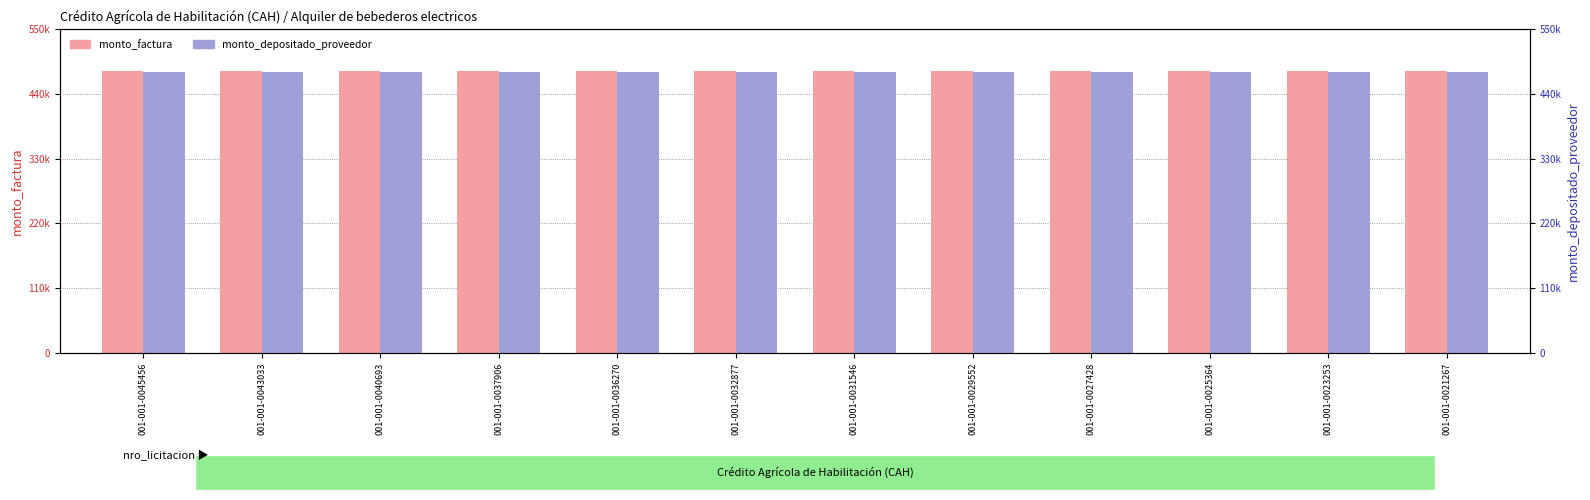

Rank the series at 001-001-0040693 from highest to lowest value.

monto_factura, monto_depositado_proveedor